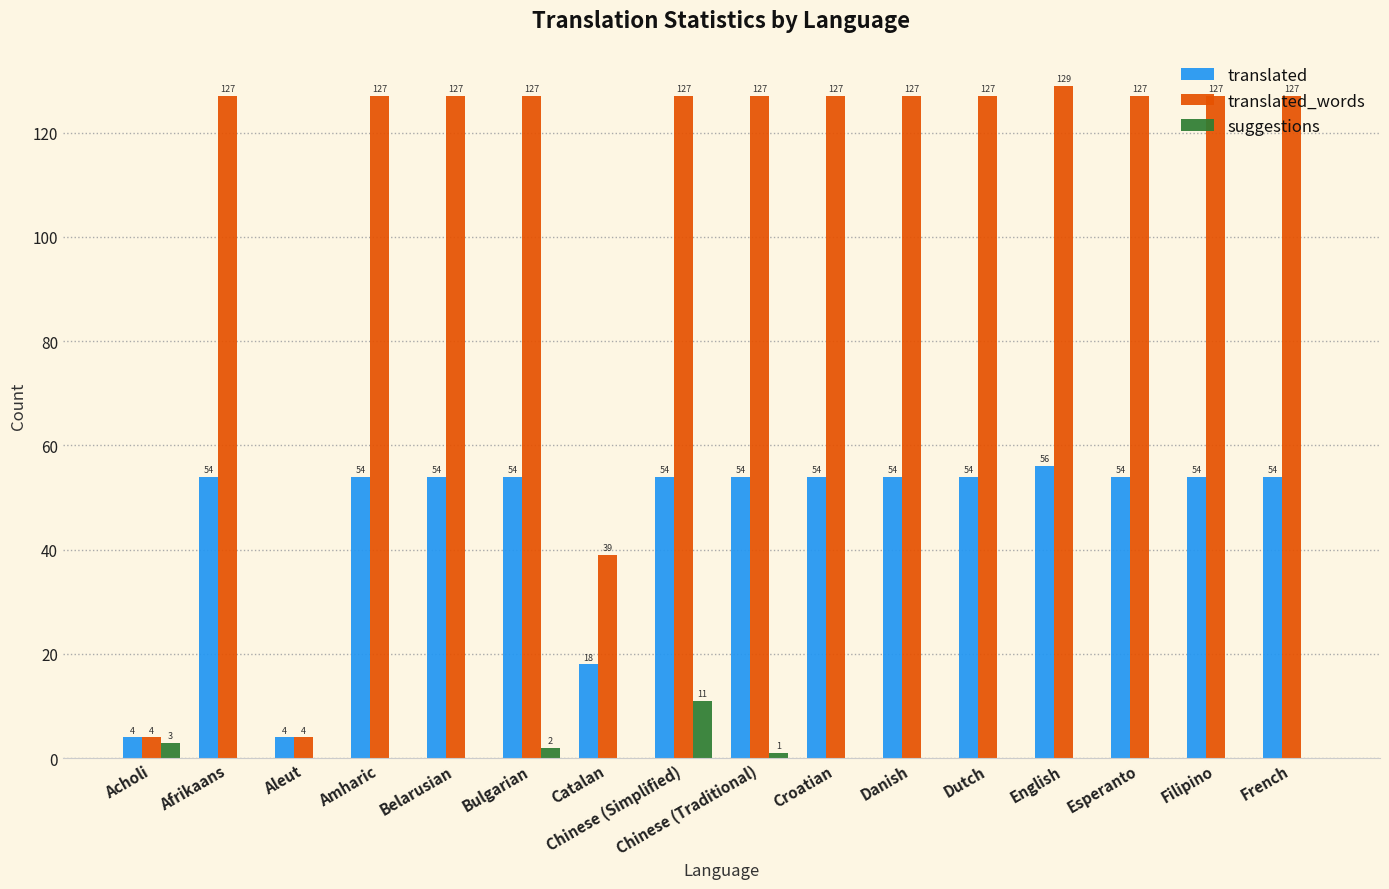

Between Chinese (Traditional) and Dutch, which series saw the biggest shift?

suggestions